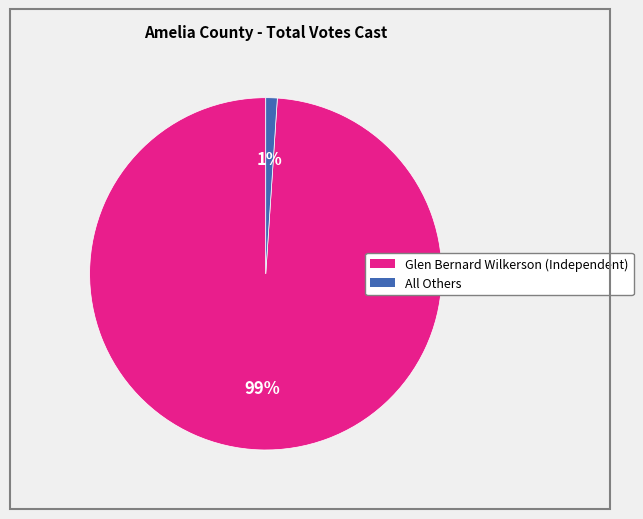

Which has a higher value, All Others or Glen Bernard Wilkerson (Independent)?

Glen Bernard Wilkerson (Independent)